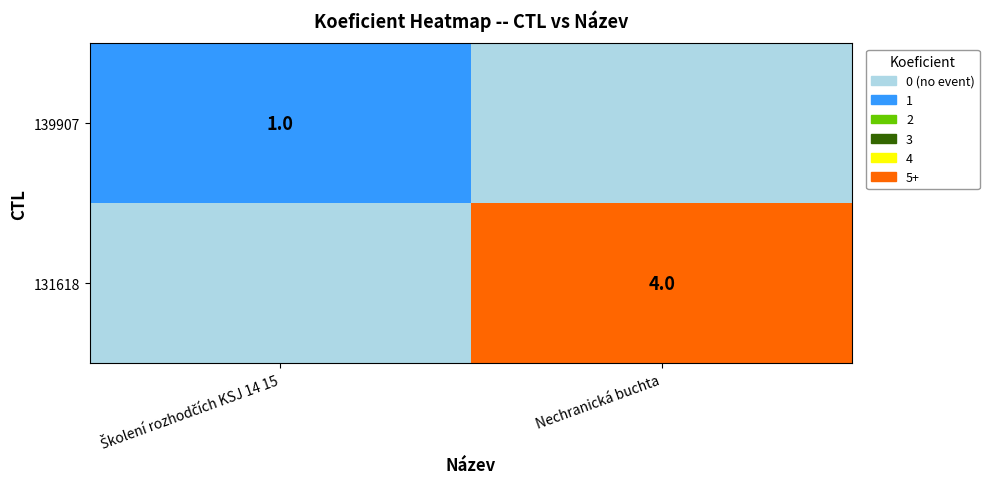

Is it true that 131618 equals 3 at Nechranická buchta?

False